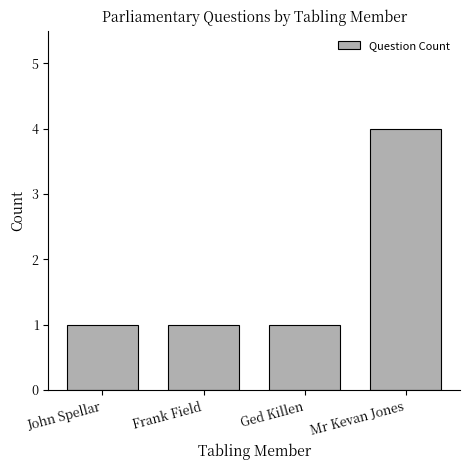

What is the value of the 1st bar from the left?

1